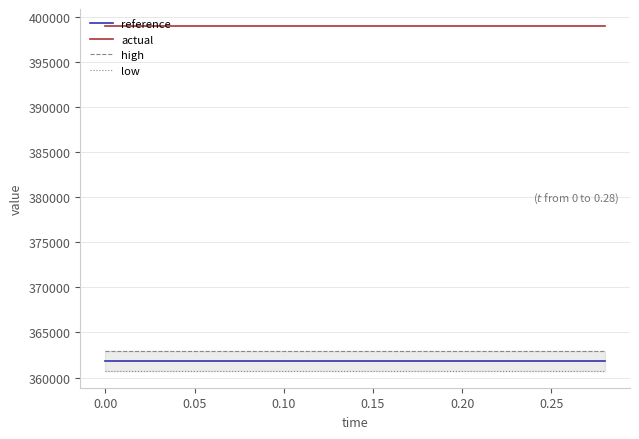

What is the highest value of the actual series?

399000.0